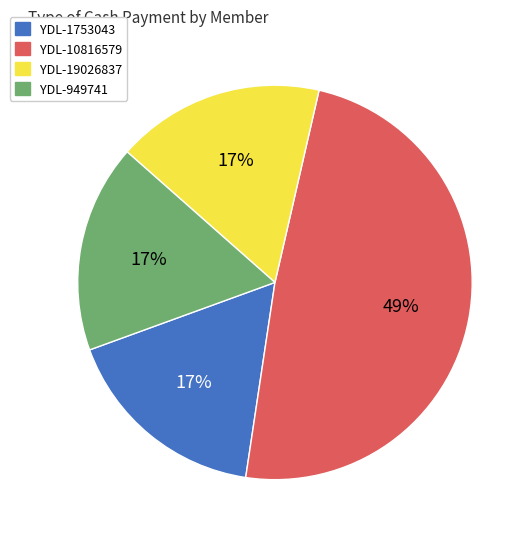

Which has a higher value, YDL-10816579 or YDL-949741?

YDL-10816579